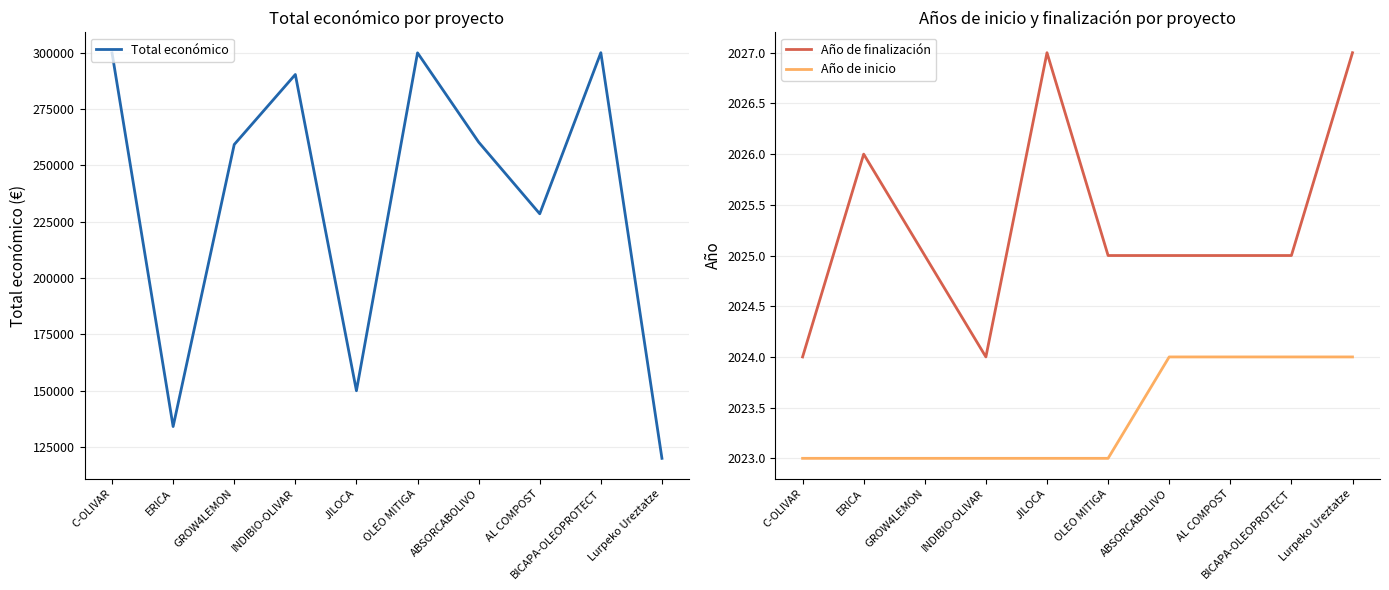

How many interior local valleys does the Año de finalización series have?

1